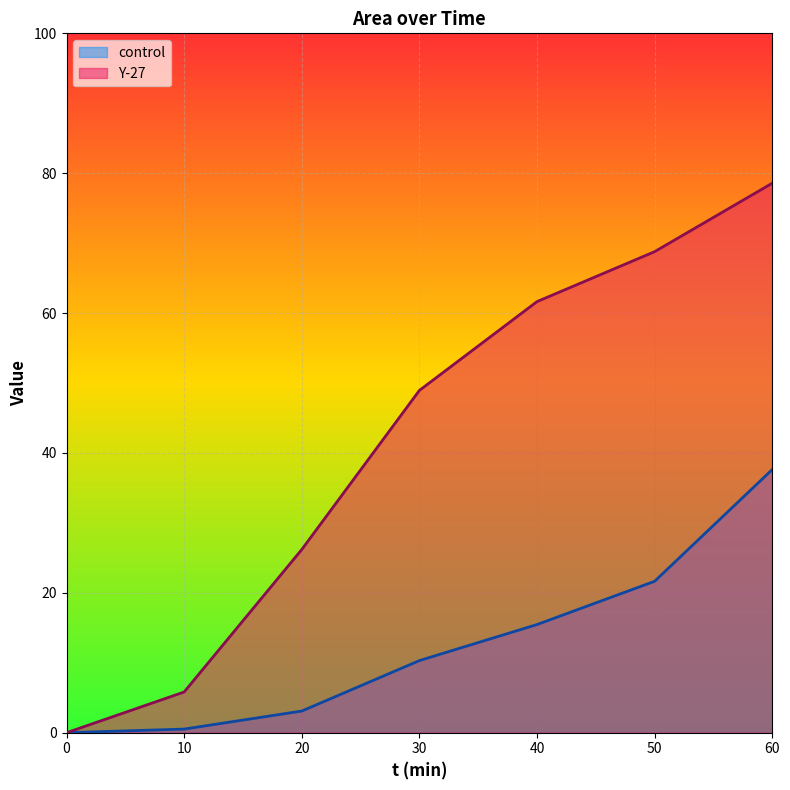

How many positive values does the Y-27 series have?

6